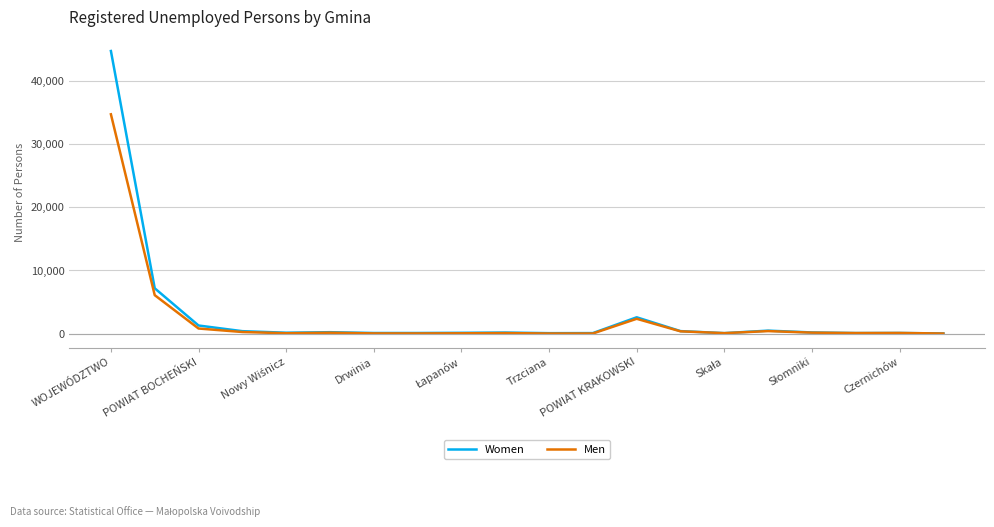

List the series in order of their peak value, lowest first.

Men, Women